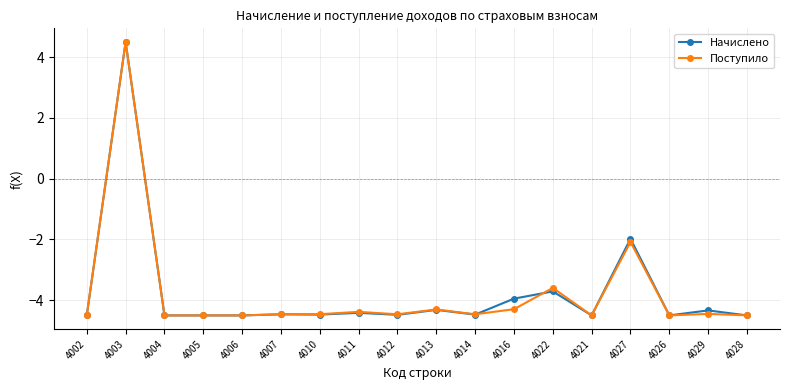

What is the label of the 8th point from the right?

4014